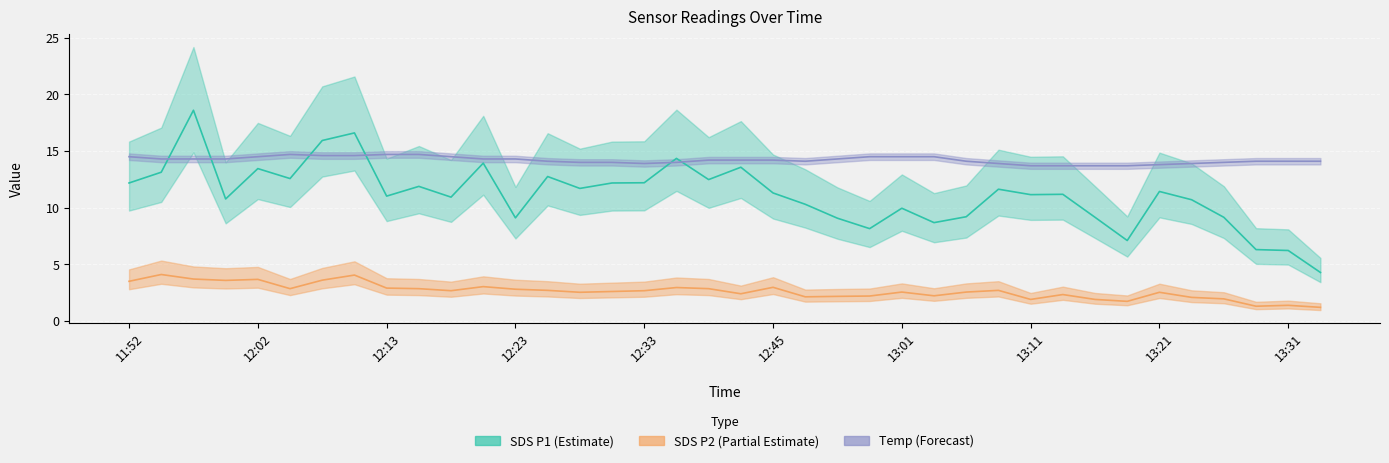

How many distinct data groups are displayed?

3